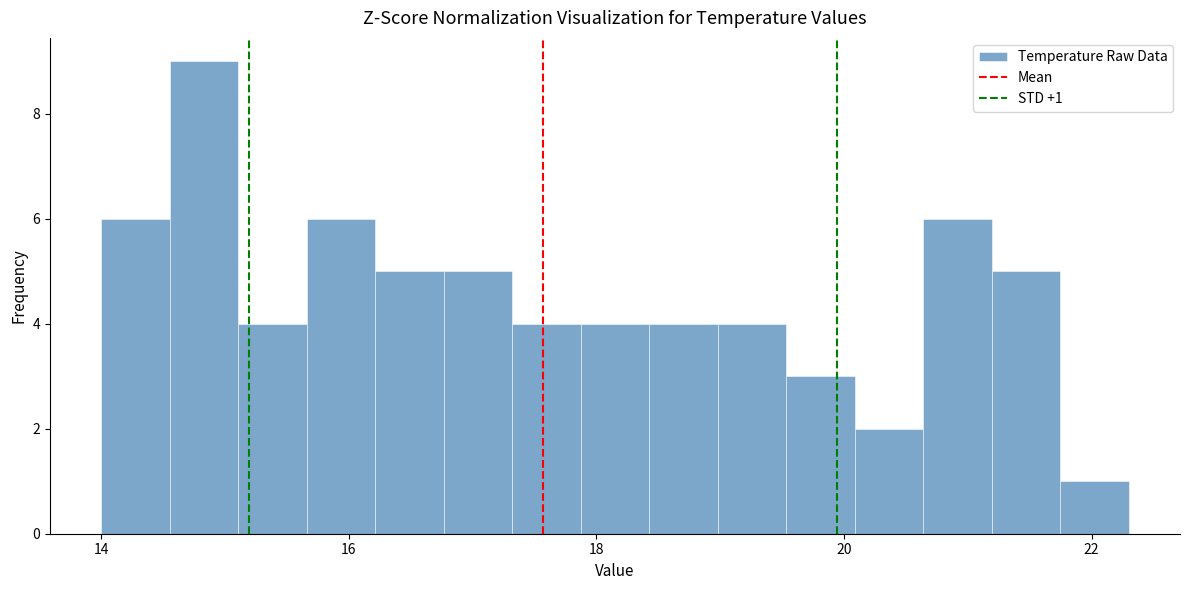

Around what value on the x-axis is the tallest bar? Give the approximate position of its centre, as read against the axis.

14.8